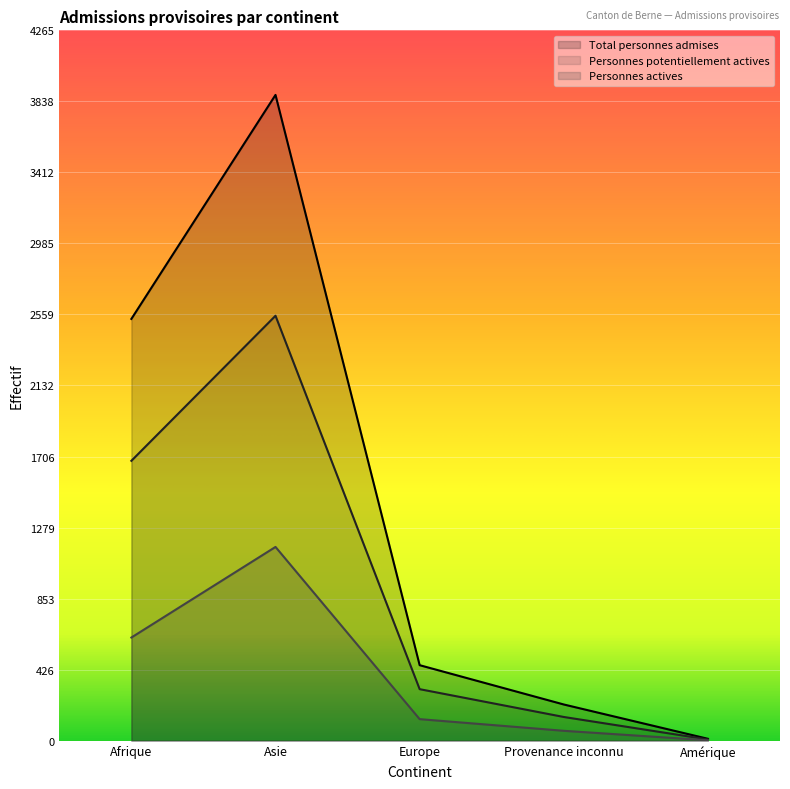

How many values in the Personnes actives series are below 129?

2